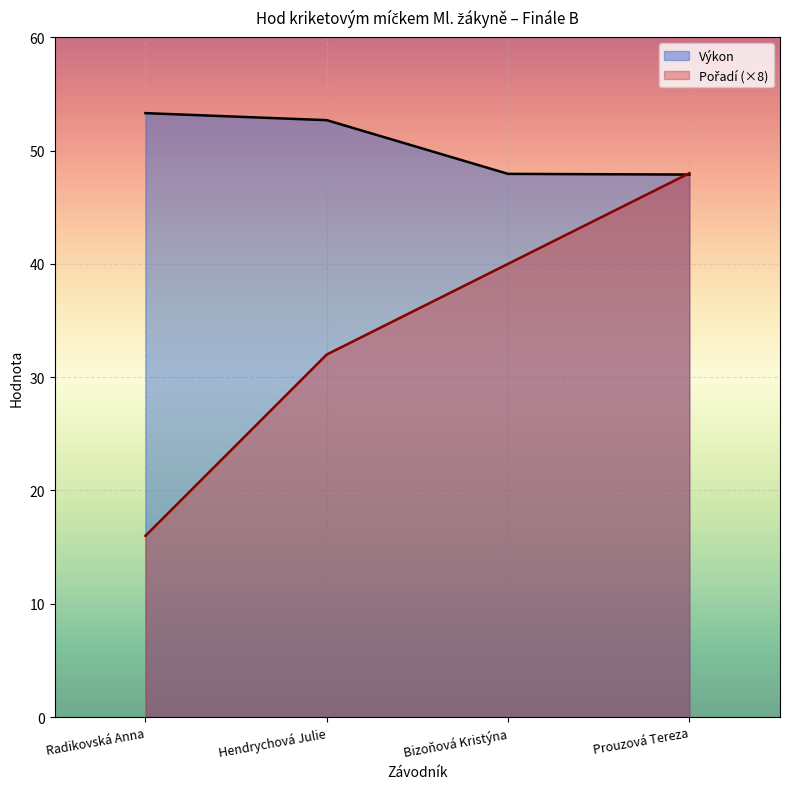

What is the difference between the Pořadí values at Hendrychová Julie and Radikovská Anna?

16.0